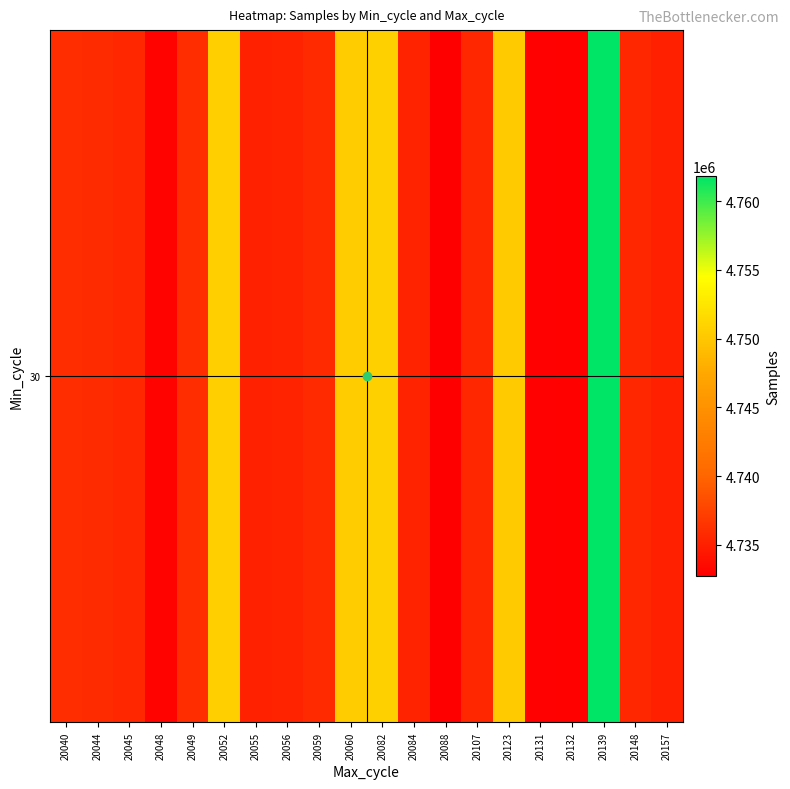

Count the number of data series in this chart.

1